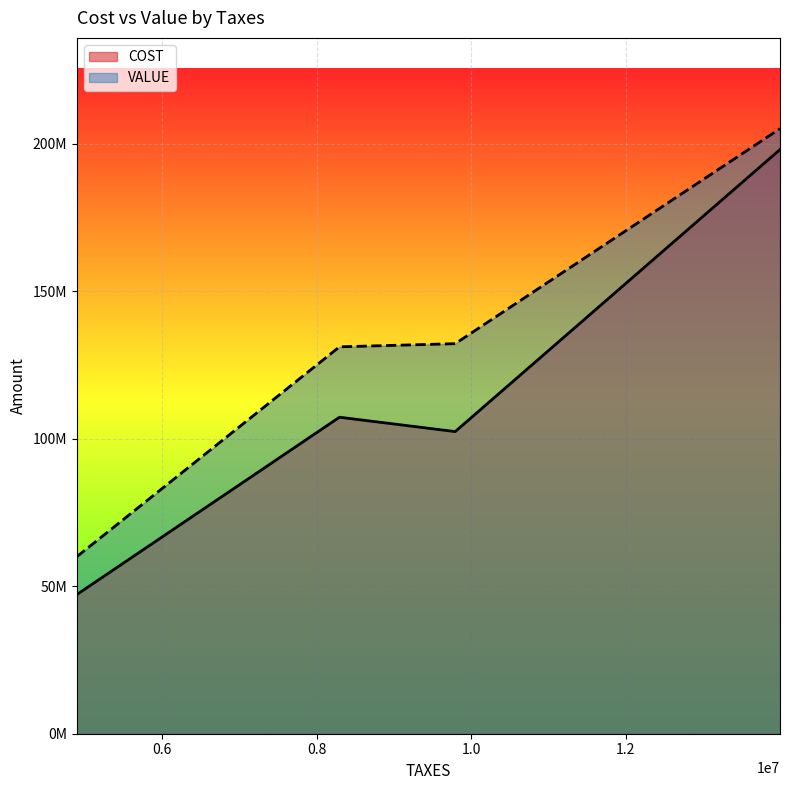

Count the number of categories in the chart.

4